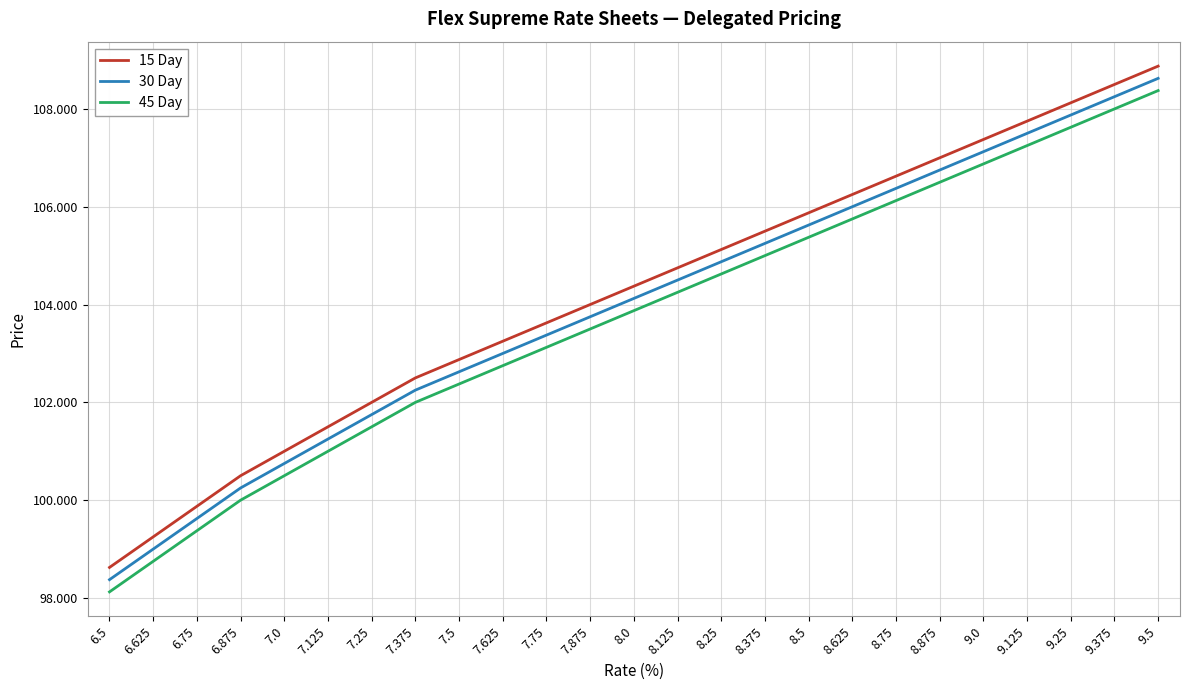

Is the value of 45 Day at 7.125 greater than the value of 15 Day at 7.375?

No